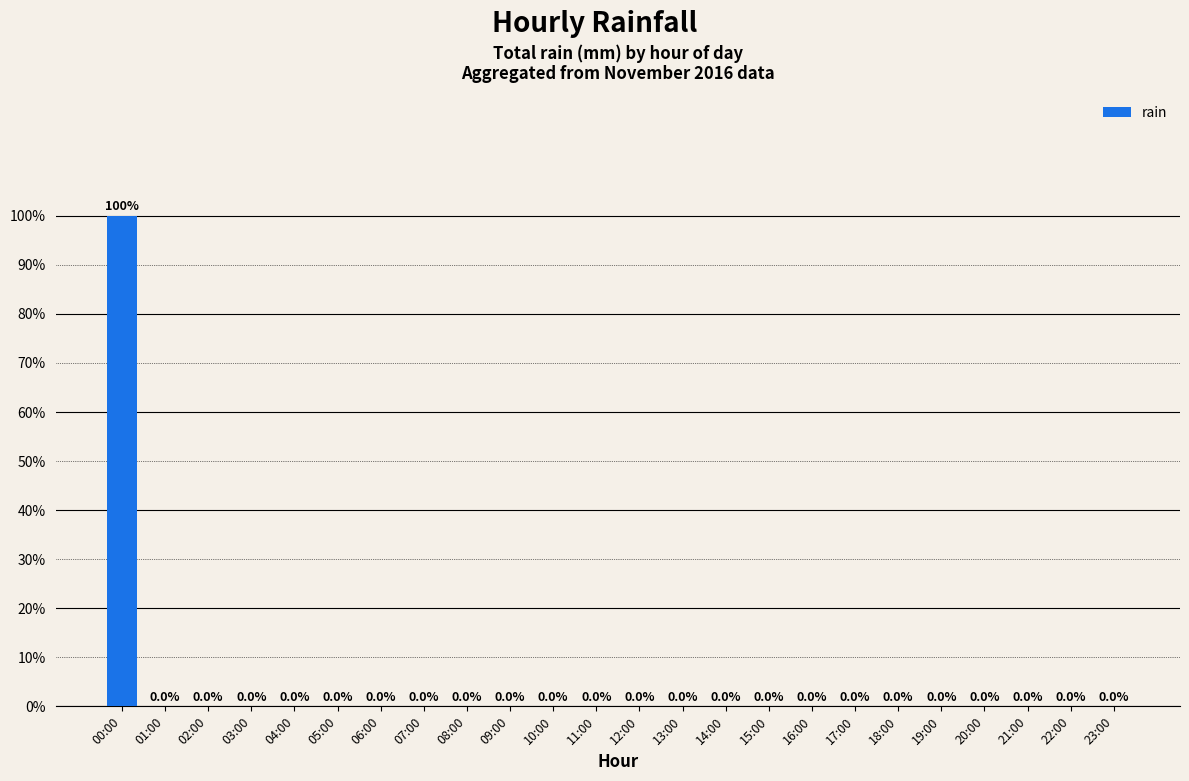

Between 10:00 and 18:00, which is larger?

10:00